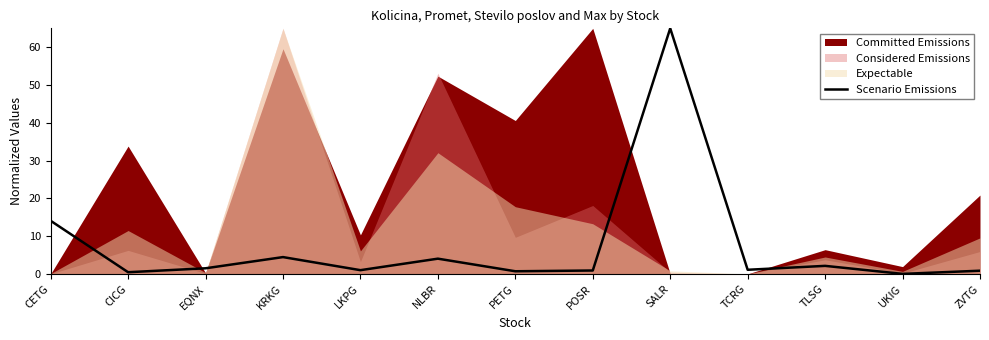

How many points are lower than both their immediate neighbors (excluding endpoints)?

5